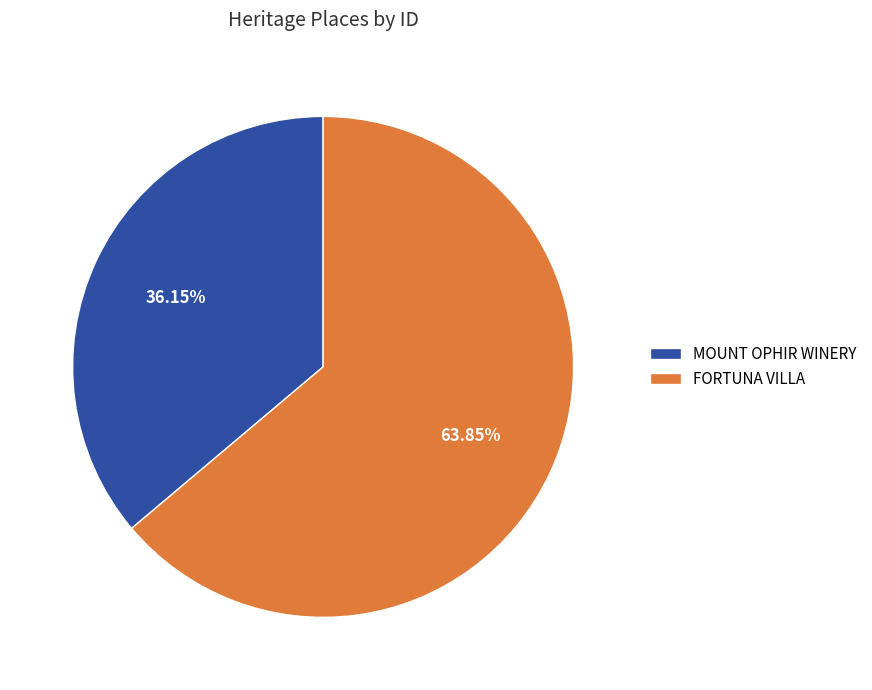

To the nearest percent, what is the combined percentage of MOUNT OPHIR WINERY and FORTUNA VILLA?

100%